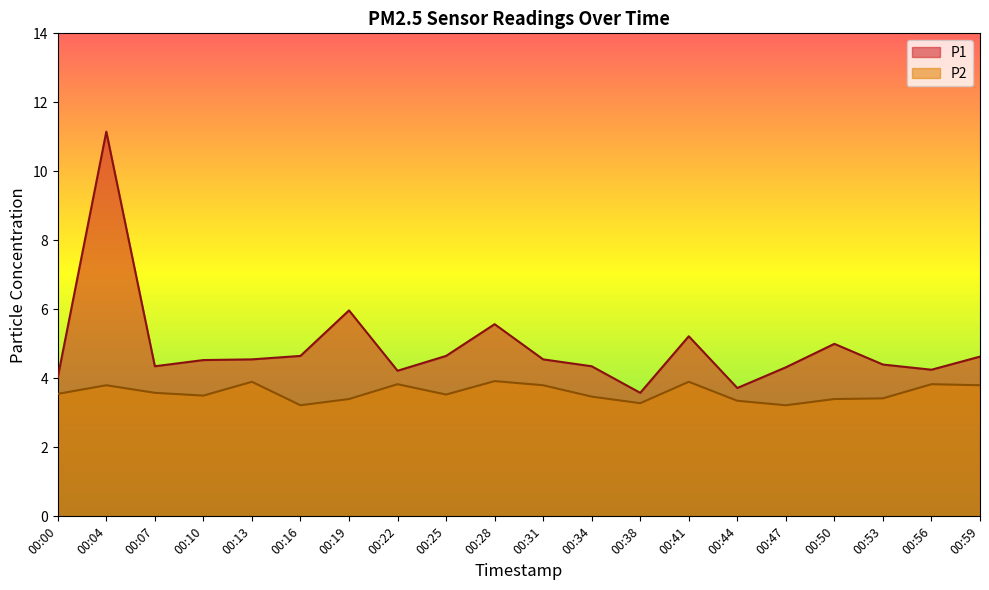

What is the value of the P1 point at the 5th from the left?

4.5